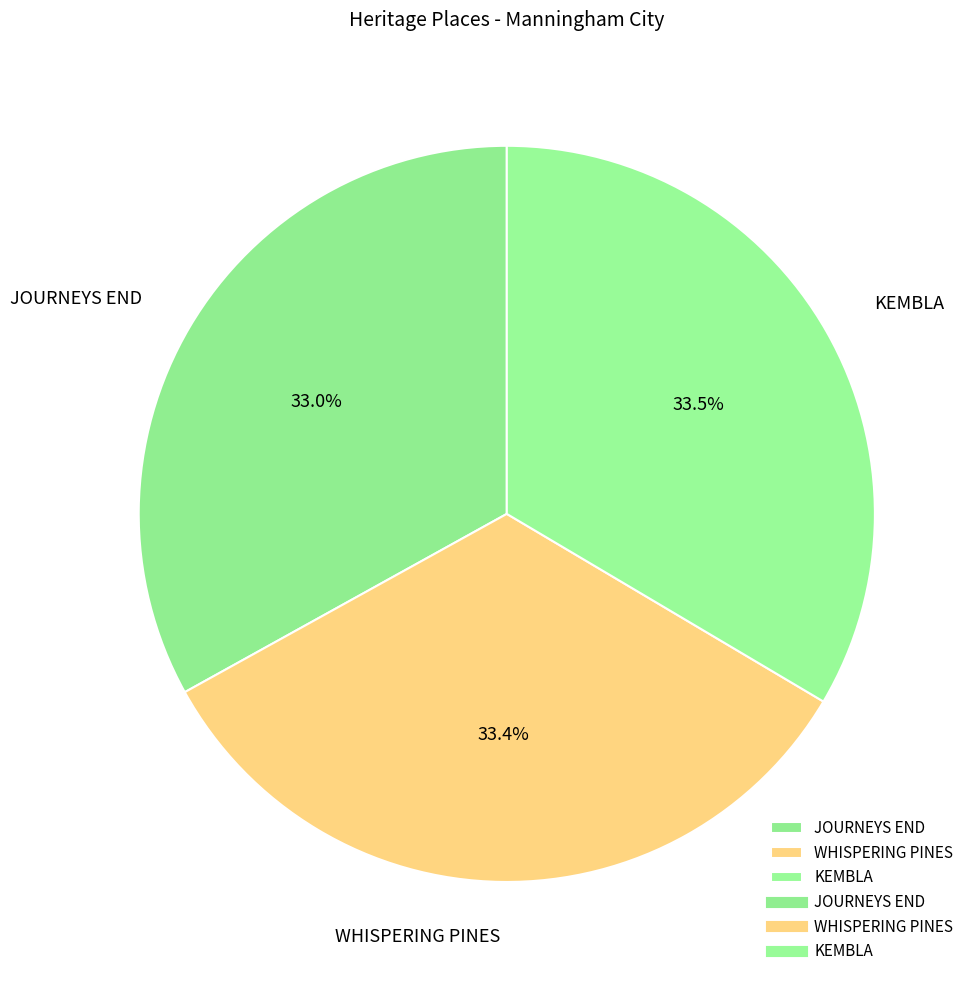

Is the sum of WHISPERING PINES and KEMBLA greater than half?

Yes